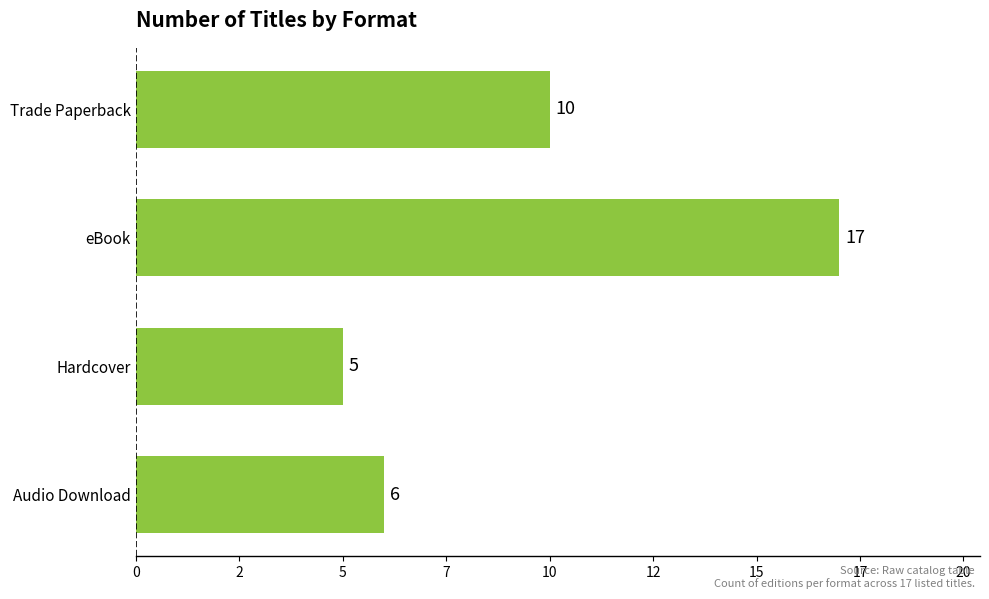

What is the difference between the maximum and minimum values?

12